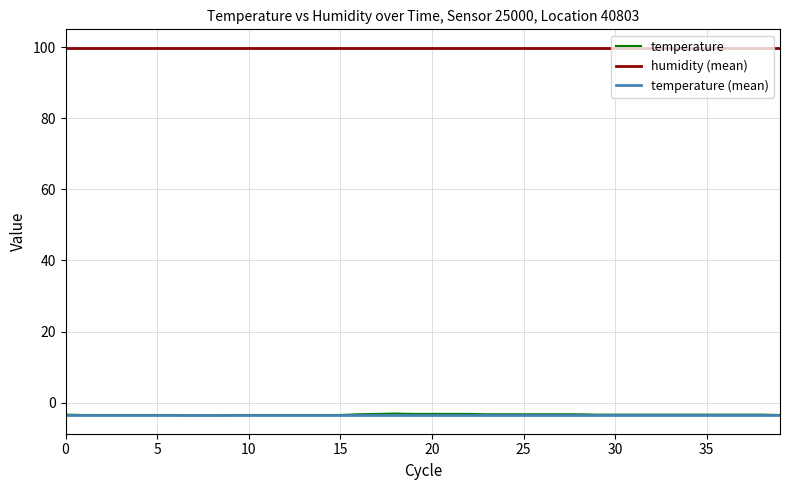

What is the change in value from 2023-12-04T00:47:57 to 2023-12-04T01:09:55?

-0.1